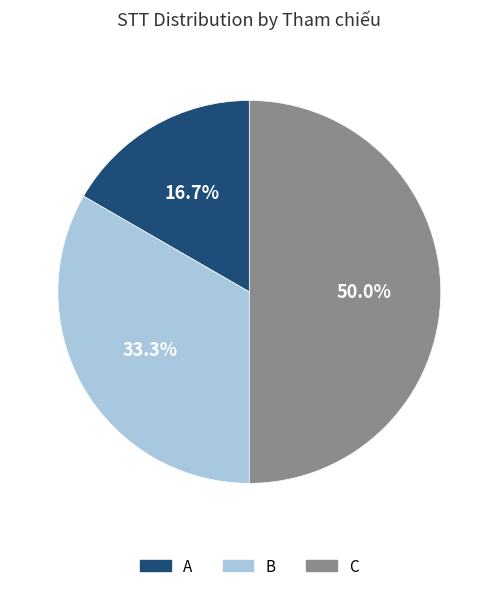

How many slices are in this pie chart?

3